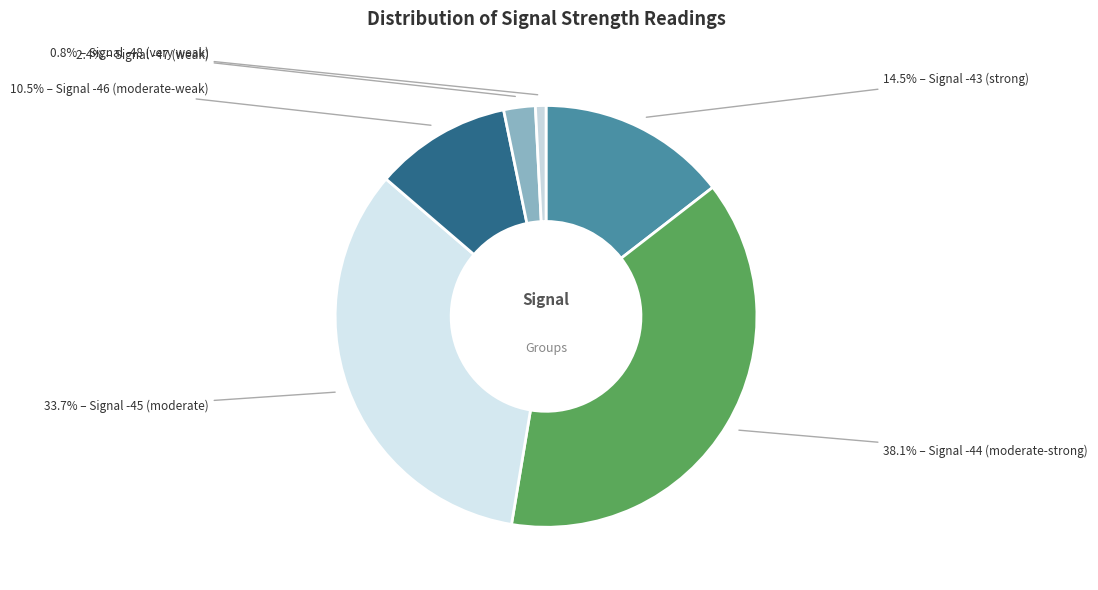

To the nearest percent, what is the average slice percentage?

17%